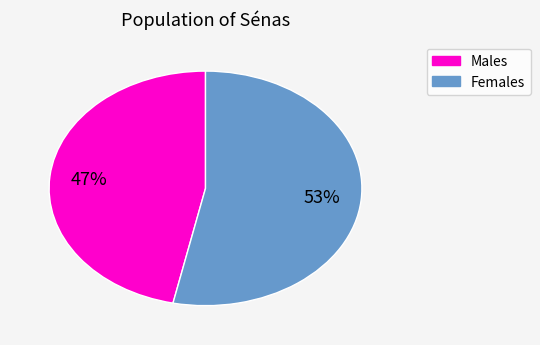

To the nearest percent, what is the average slice percentage?

50%